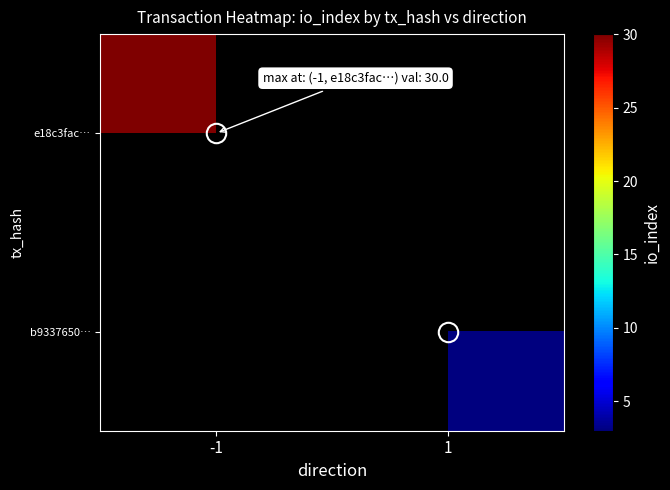

Which category has the highest value across all series?

-1